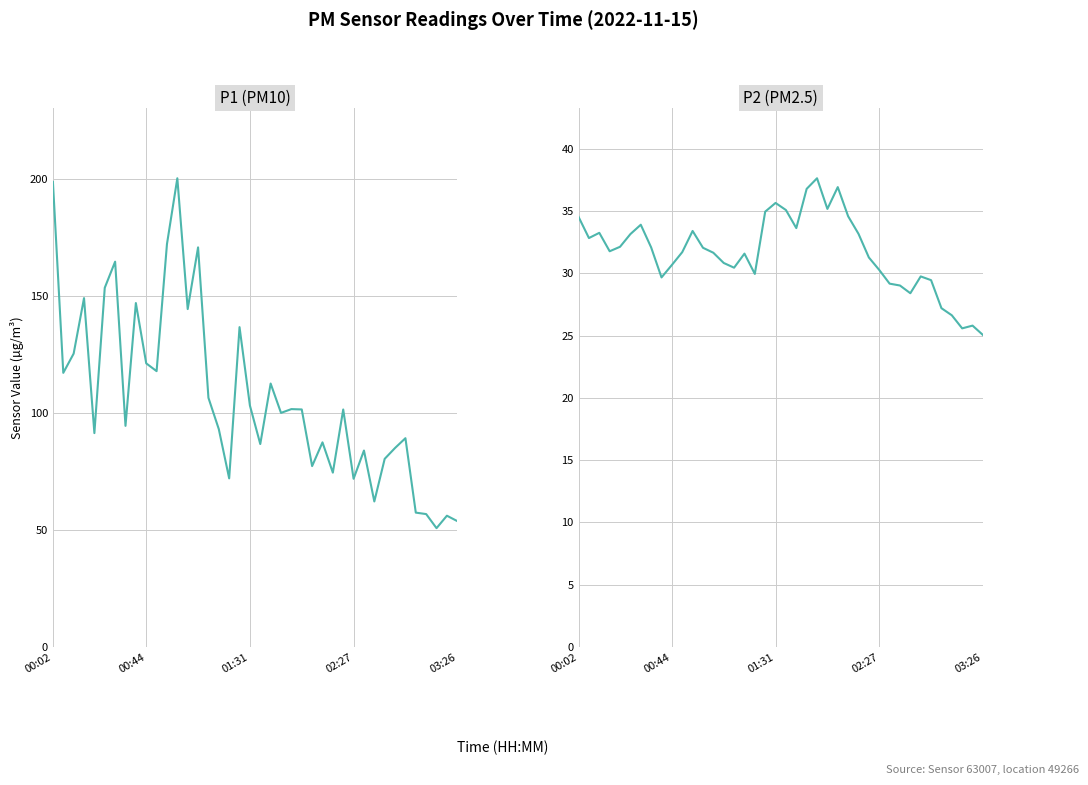

In P1, how many points are higher than both neighbors (excluding endpoints)?

13